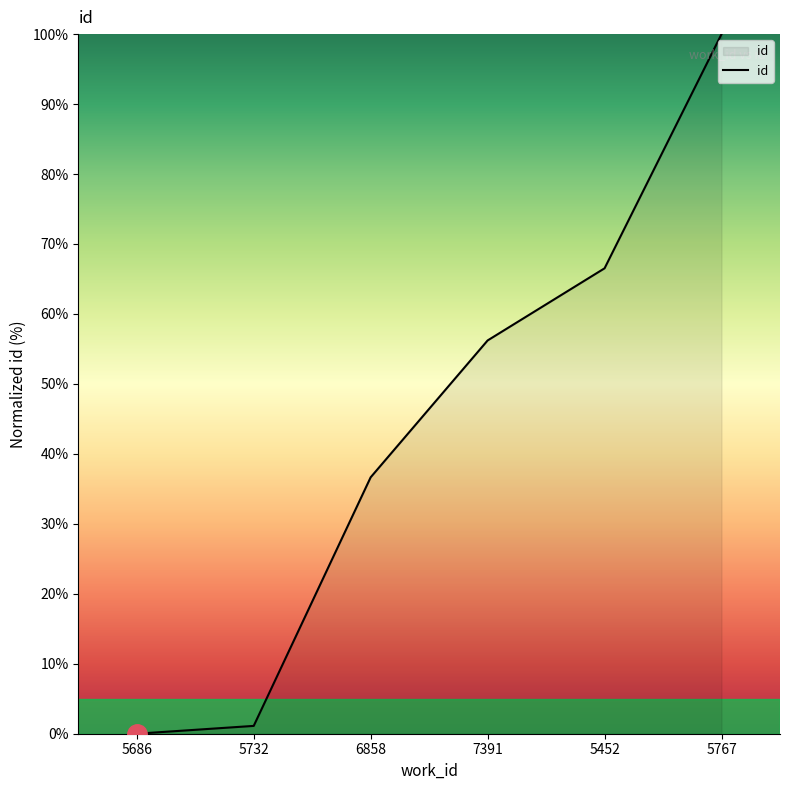

How many values are above zero?

5